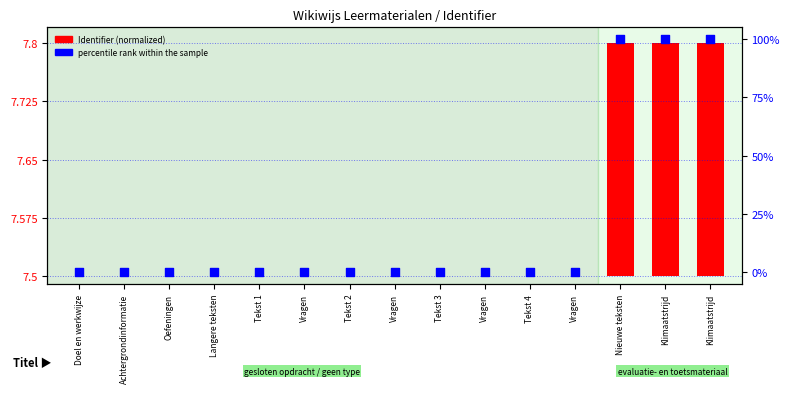

Which series contains the lowest Y value?

Identifier (normalized)